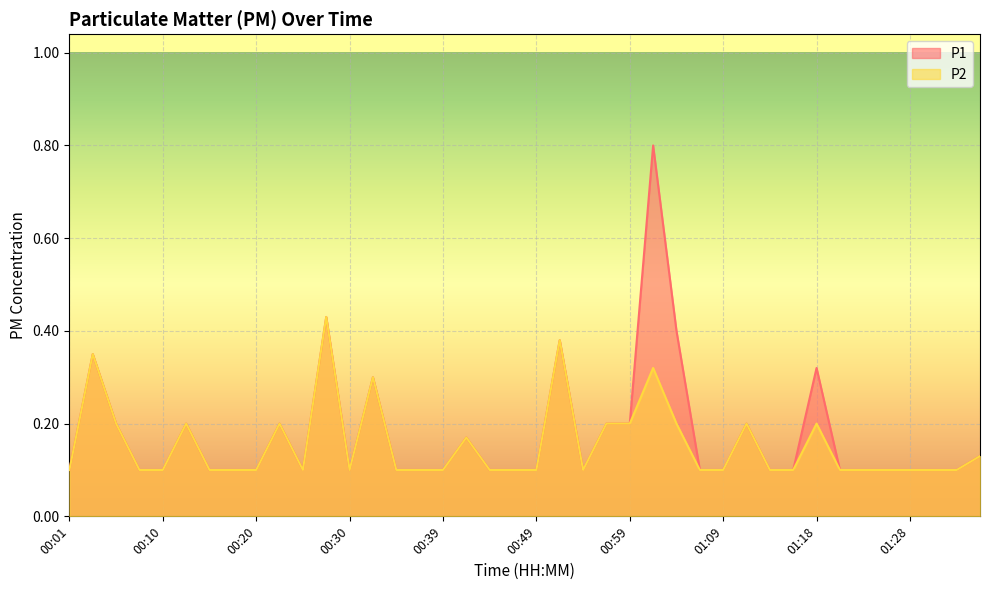

Which series changed the most between 00:18 and 01:23?

P1